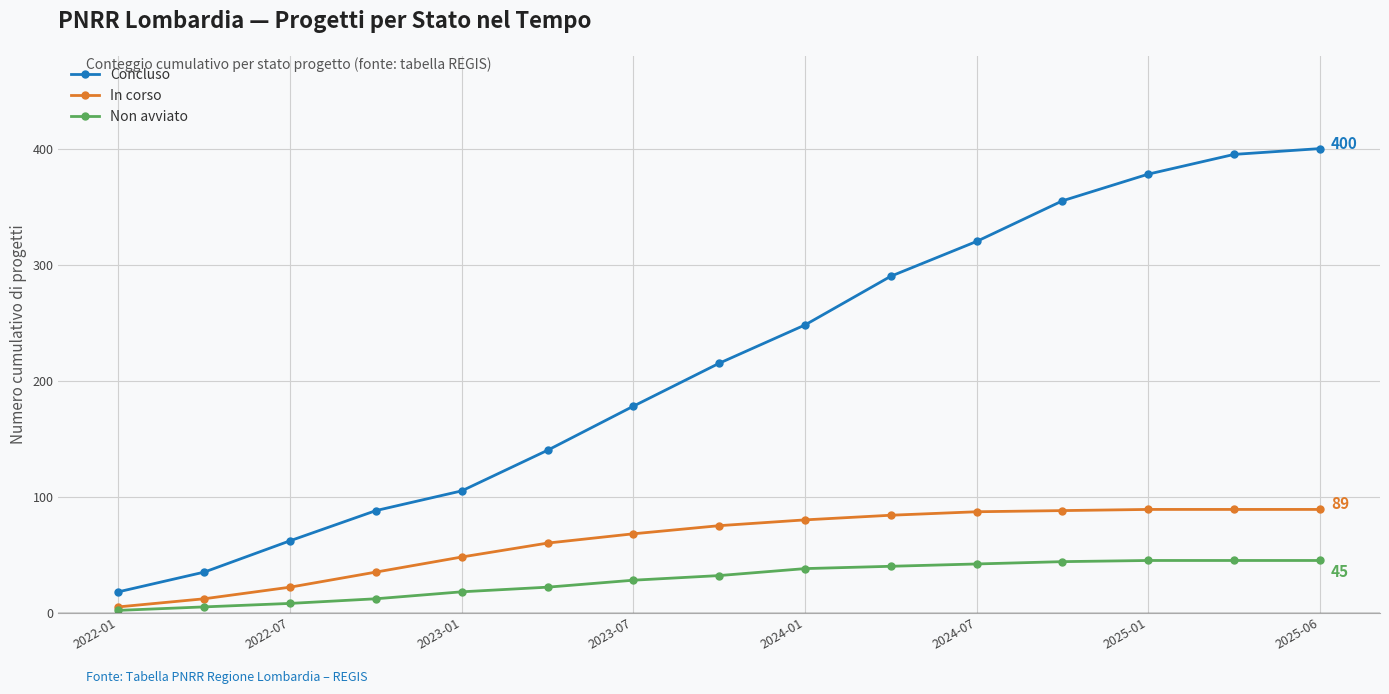

True or false: Concluso and Non avviato intersect in this chart.

False